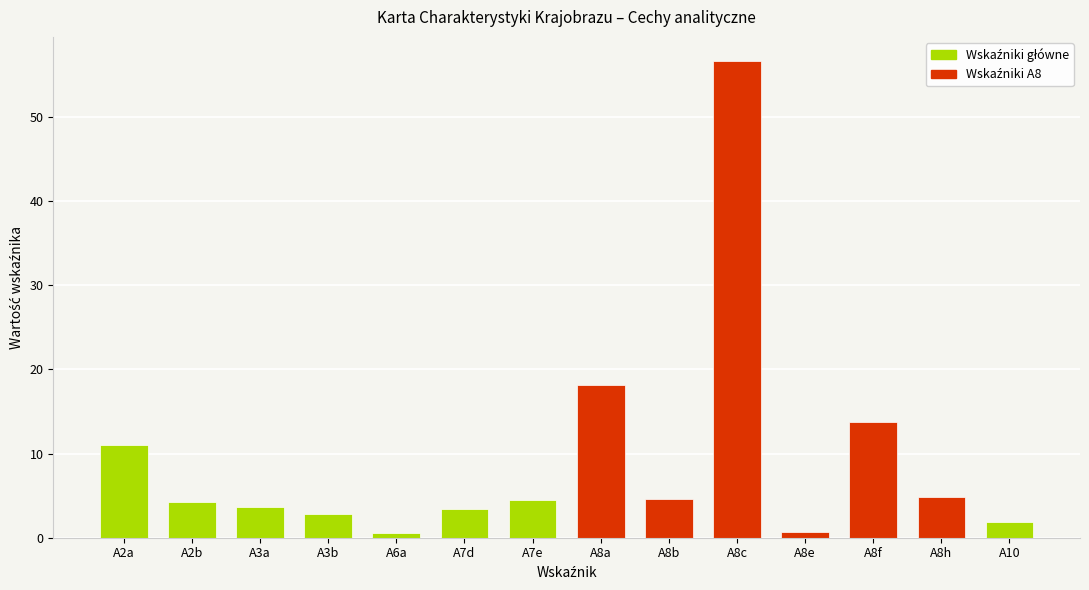

Reading left to right, transcribe all the data shown in this chart.

Wskaźniki główne: A2a=11.0	A2b=4.2	A3a=3.6	A3b=2.8	A6a=0.6	A7d=3.4	A7e=4.4	A8a=0.0	A8b=0.0	A8c=0.0	A8e=0.0	A8f=0.0	A8h=0.0	A10=1.9
Wskaźniki A8: A2a=0.0	A2b=0.0	A3a=0.0	A3b=0.0	A6a=0.0	A7d=0.0	A7e=0.0	A8a=18.2	A8b=4.6	A8c=56.7	A8e=0.7	A8f=13.7	A8h=4.9	A10=0.0